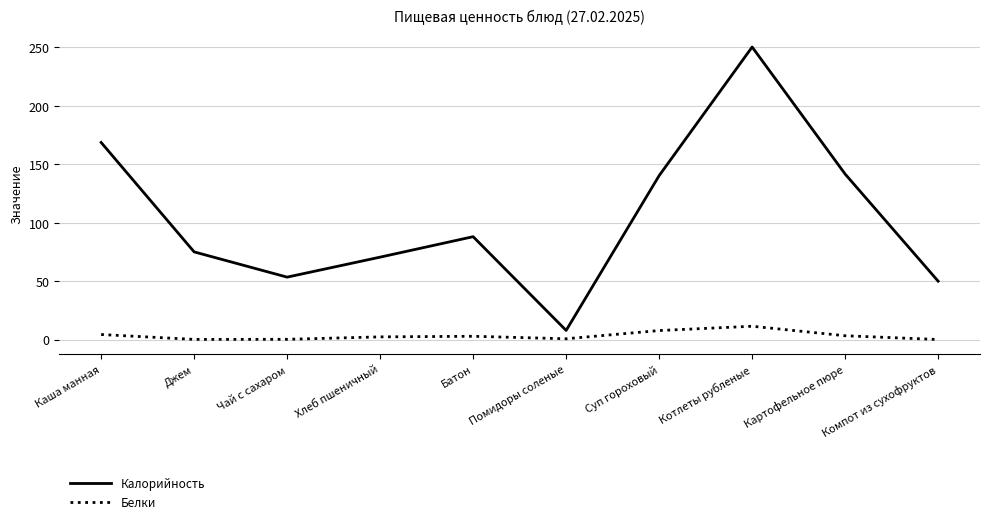

Rank the series by their average value, from lowest to highest.

Белки, Калорийность